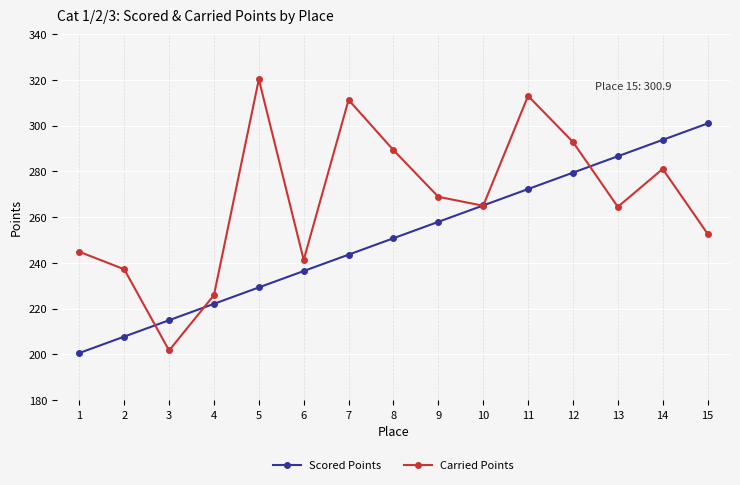

Which category has the lowest value in the Carried Points series?

3